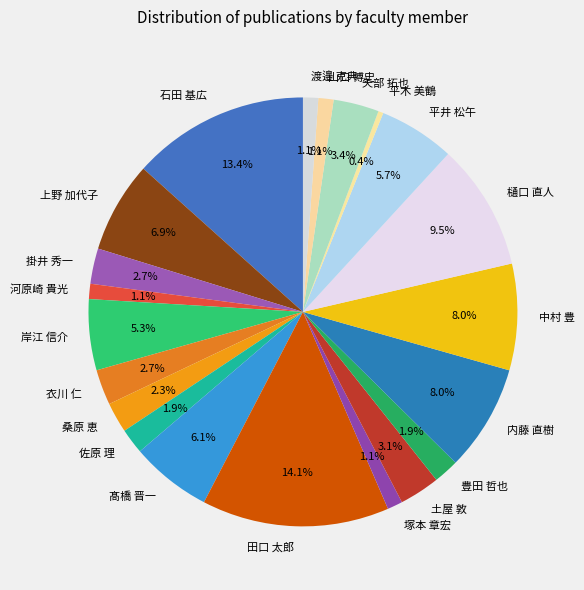

To the nearest percent, what is the difference between the largest and smallest slice percentages?

14%